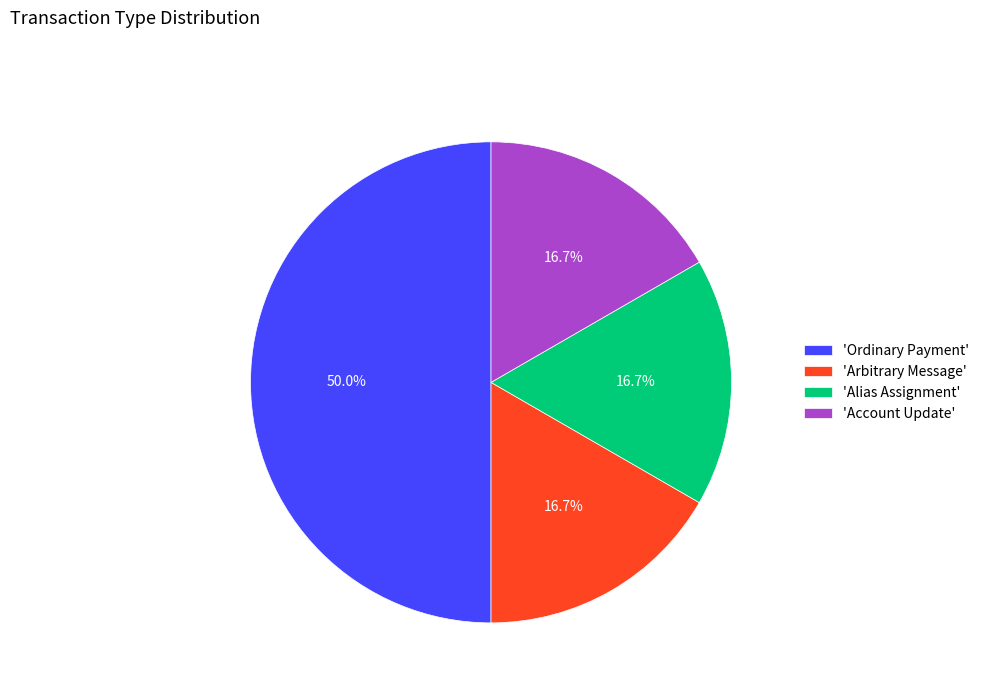

Does 'Account Update' represent more than half of the total?

No